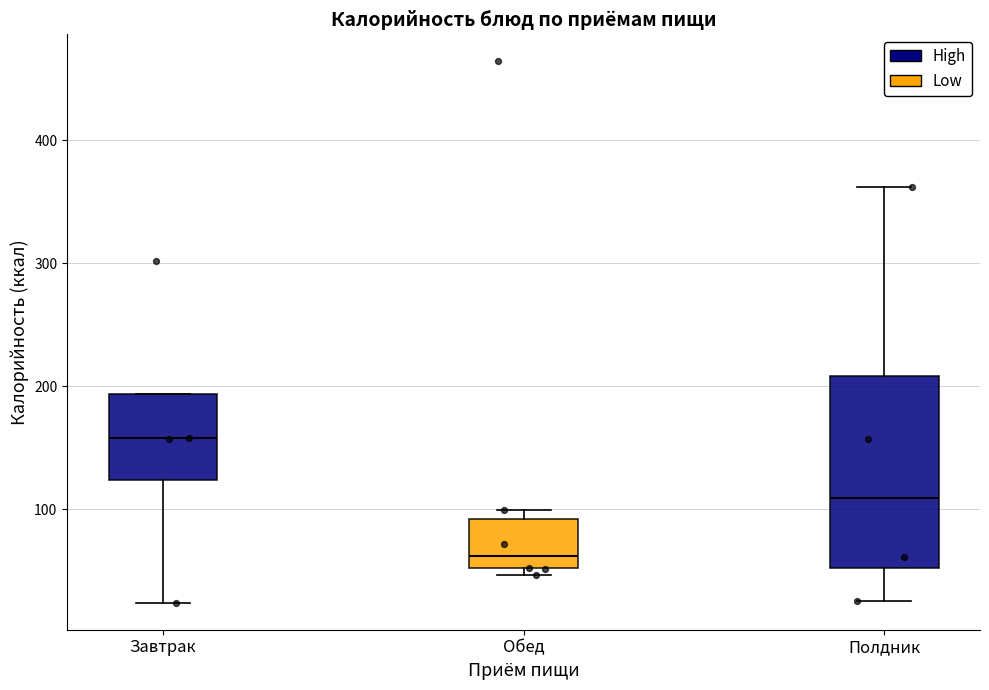

Which box's median line is the lowest?

Обед